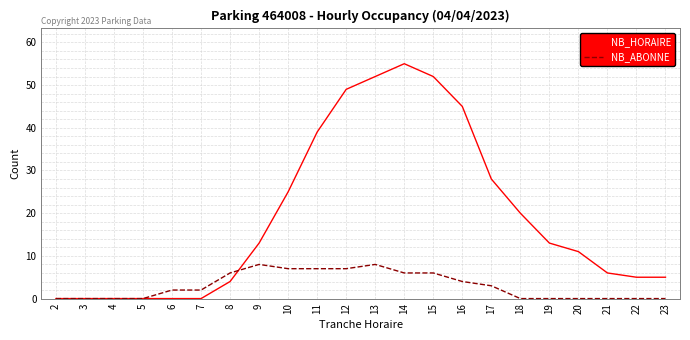

Which series has the largest range (max minus min)?

NB_HORAIRE